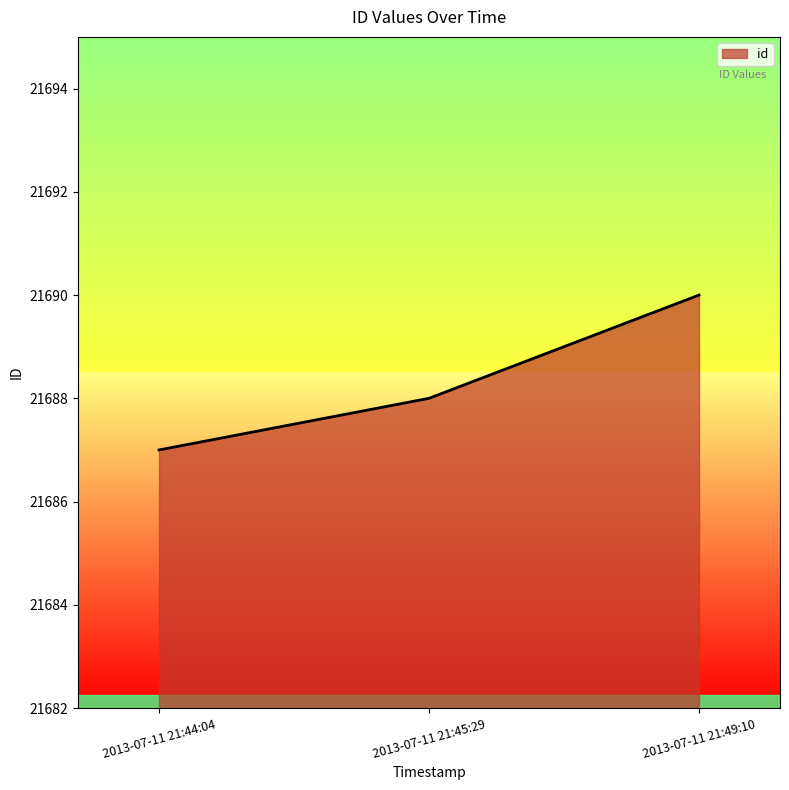

What is the difference between the maximum and minimum values?

3